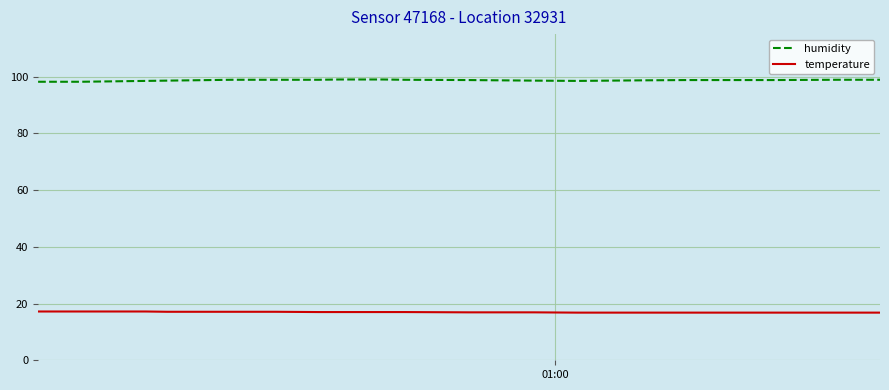

Rank the series by their average value, from highest to lowest.

humidity, temperature